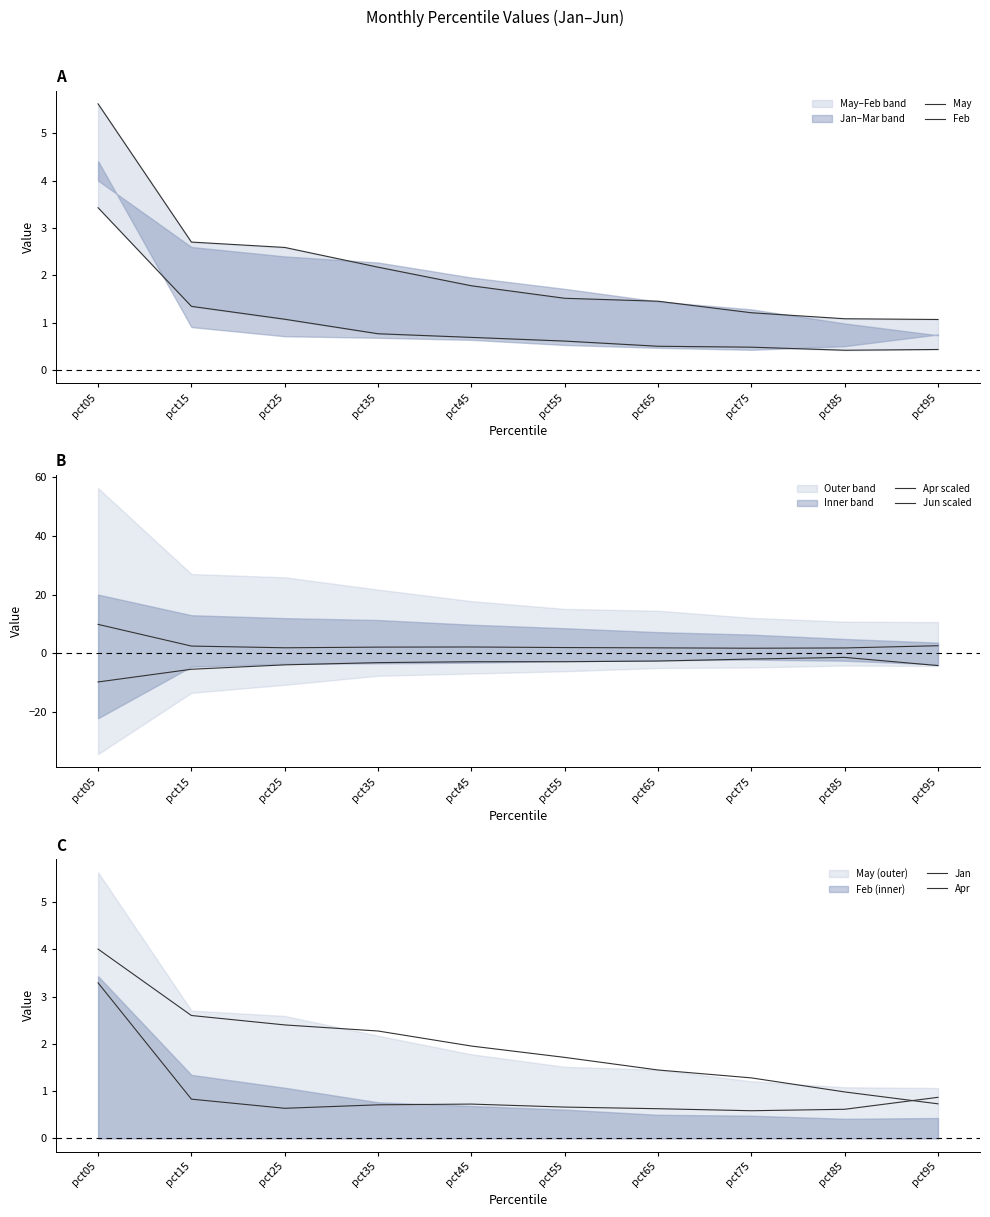

At which label is May closest to 3?

pct15